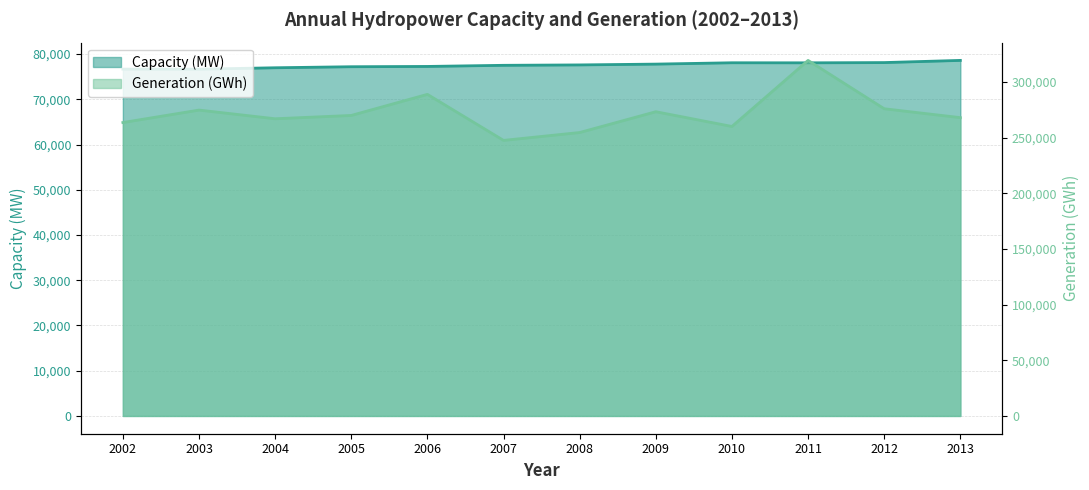

What is the spread (max minus min) of values at 2003?

198076.2